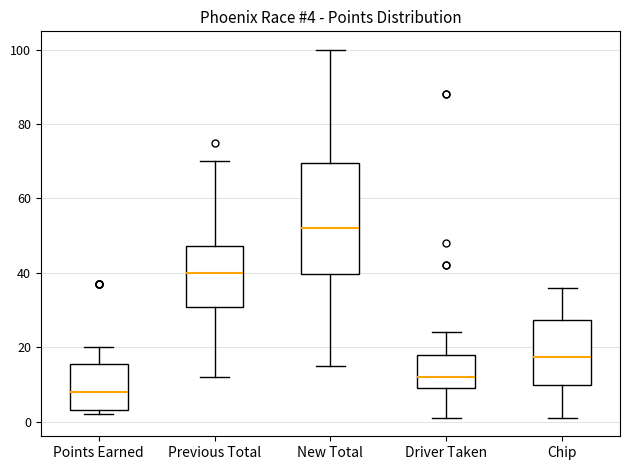

Comparing the boxes themselves (not the whiskers), which one is the tallest?

New Total